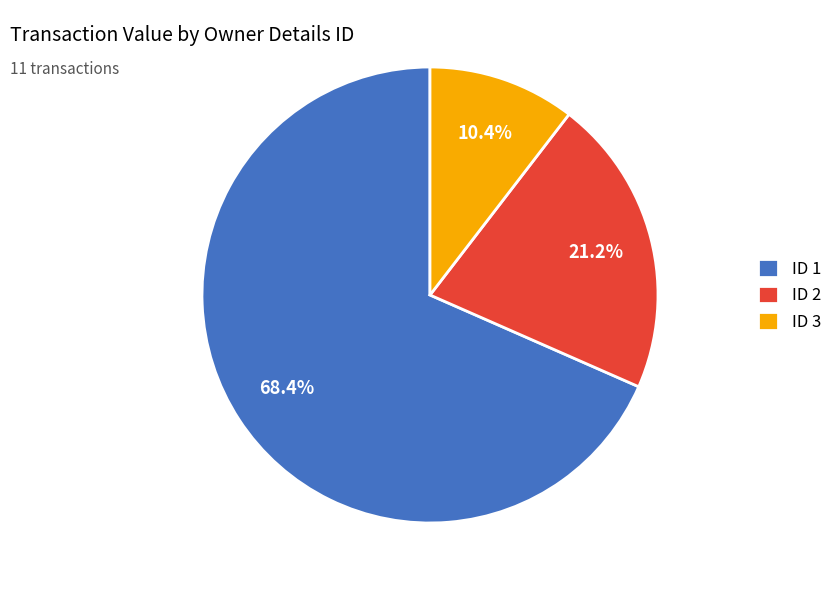

To the nearest percent, what is the average slice percentage?

33%